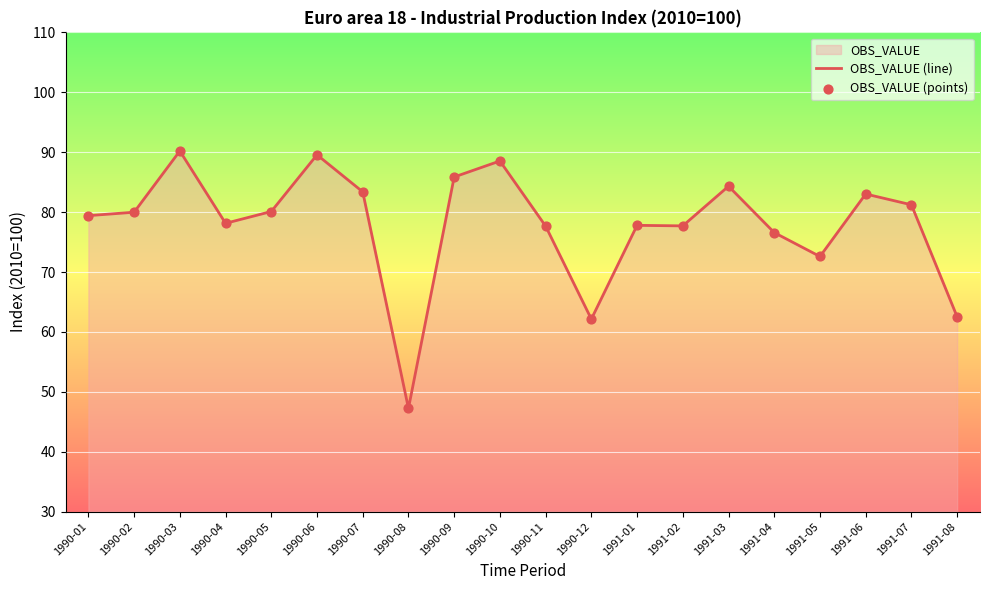

Which series has the widest spread of Y values?

OBS_VALUE (line)